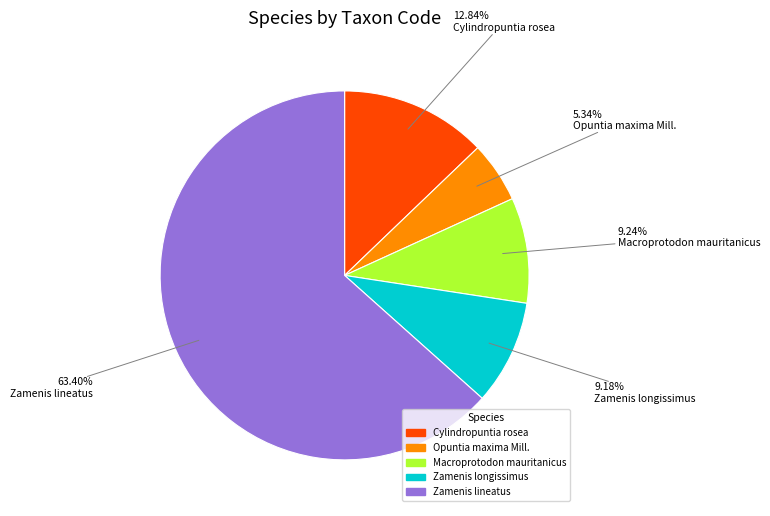

Between Opuntia maxima Mill. and Cylindropuntia rosea, which is larger?

Cylindropuntia rosea